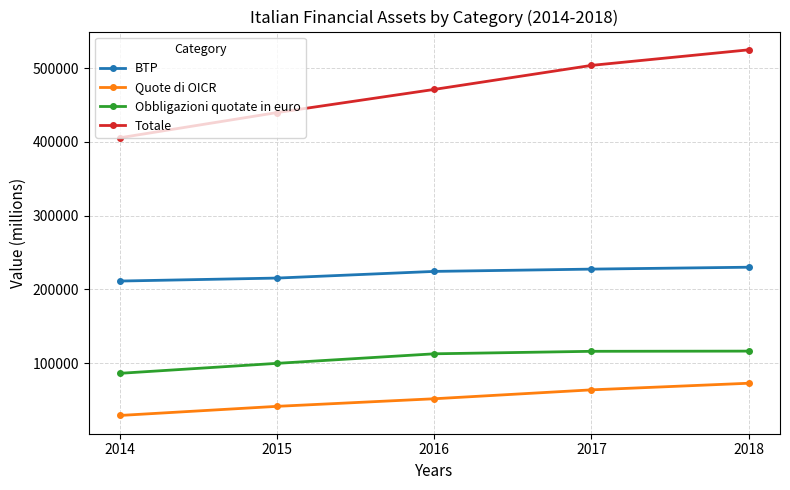

At 2018, list the series in order from smallest to largest.

Quote di OICR, Obbligazioni quotate in euro, BTP, Totale